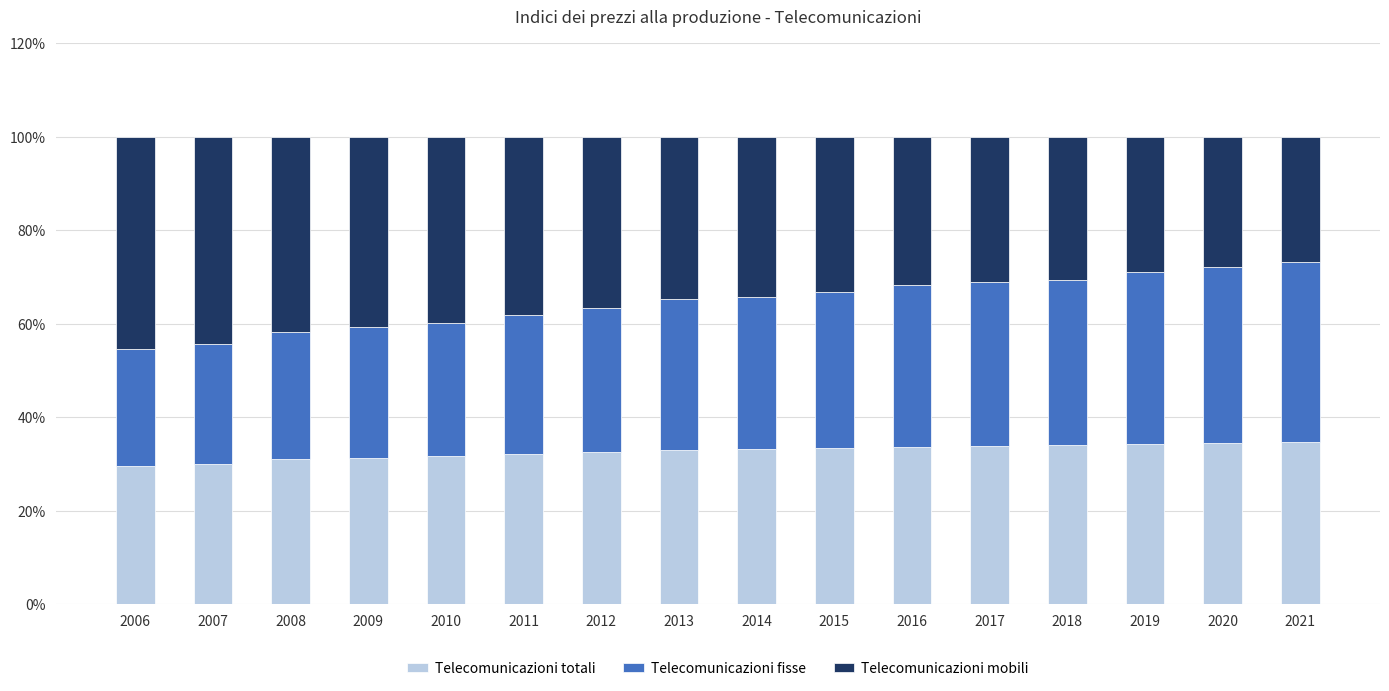

What is the total value across all series at 2016?

100.0